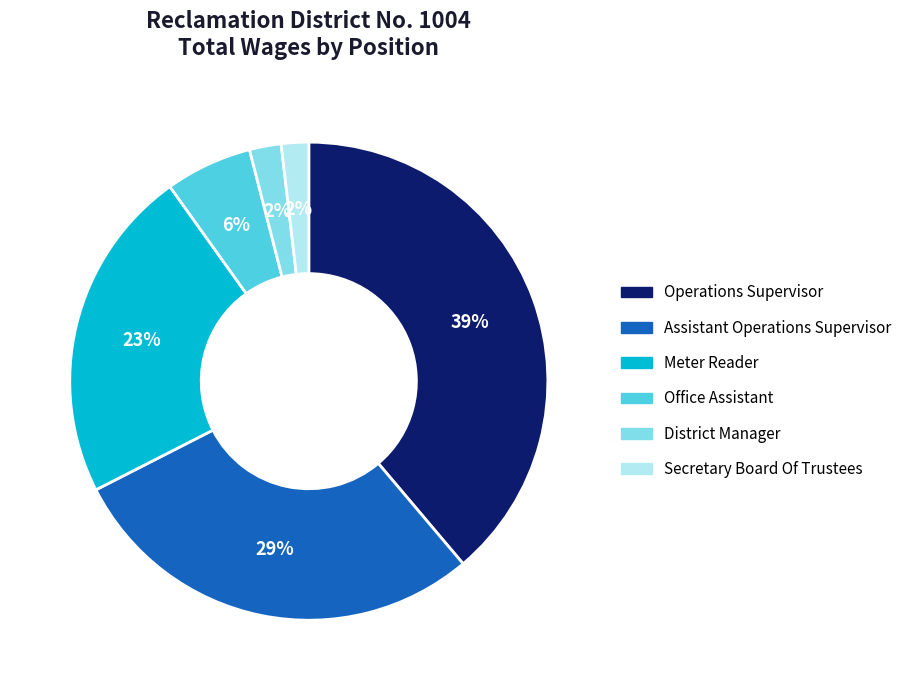

What percentage is the Operations Supervisor slice, to the nearest percent?

39%